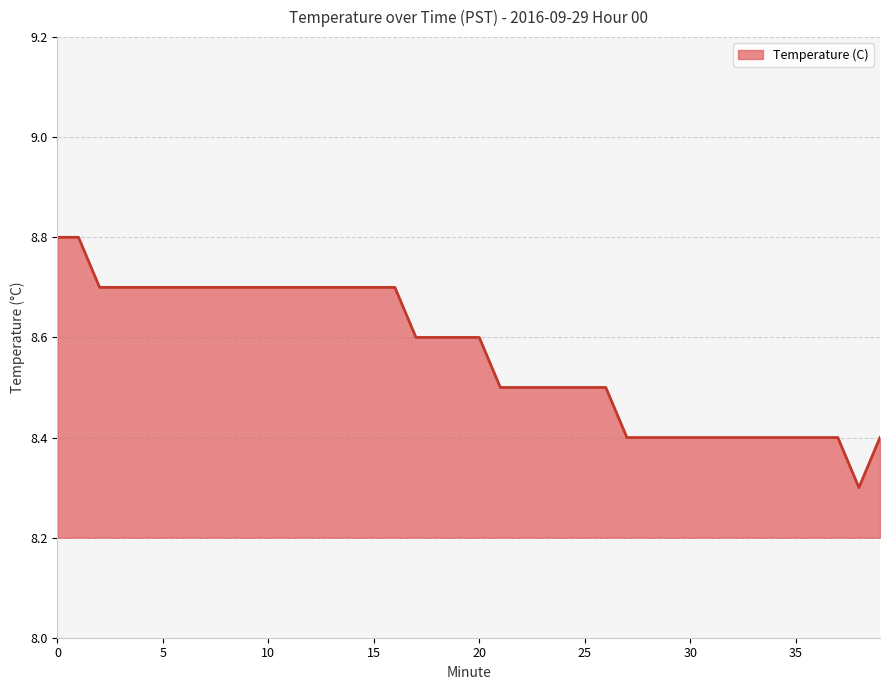

What is the maximum value shown in the chart?

8.8